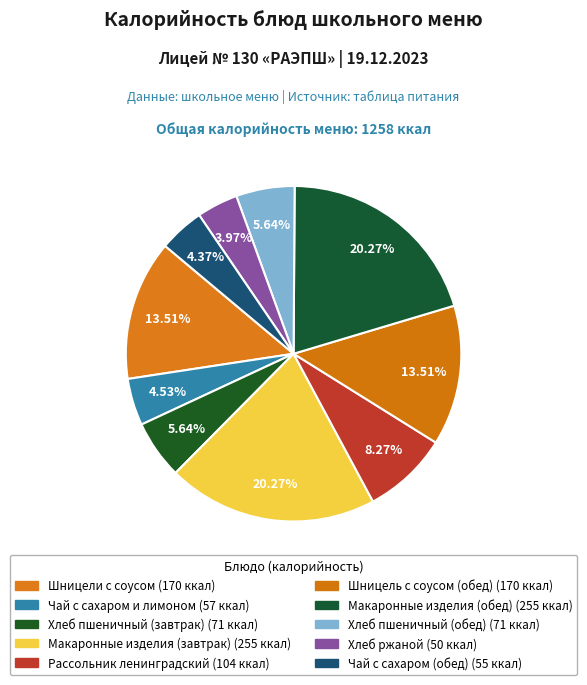

To the nearest percent, what percentage of the pie is Макаронные изделия (обед)?

20%